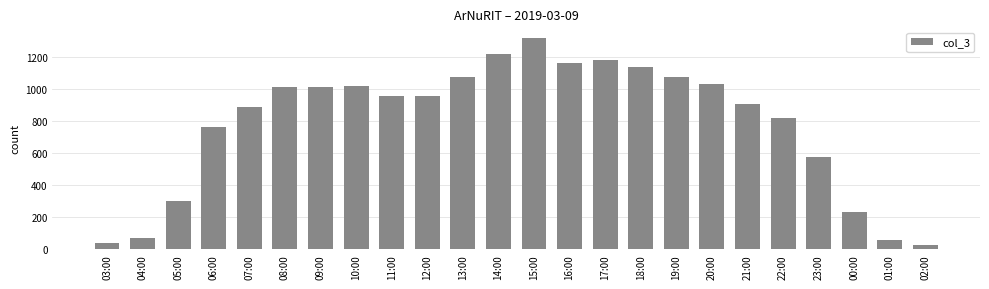

What position from the left is 21:00?

19